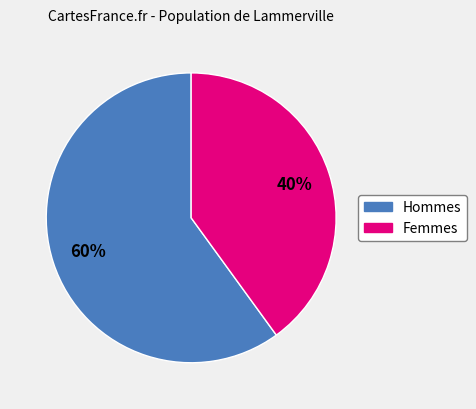

Count the number of slices in the pie.

2